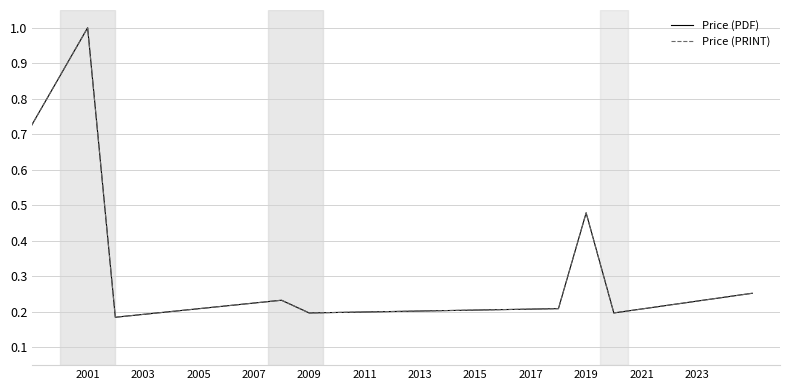

Does the chart display data point markers on the line(s)?

No